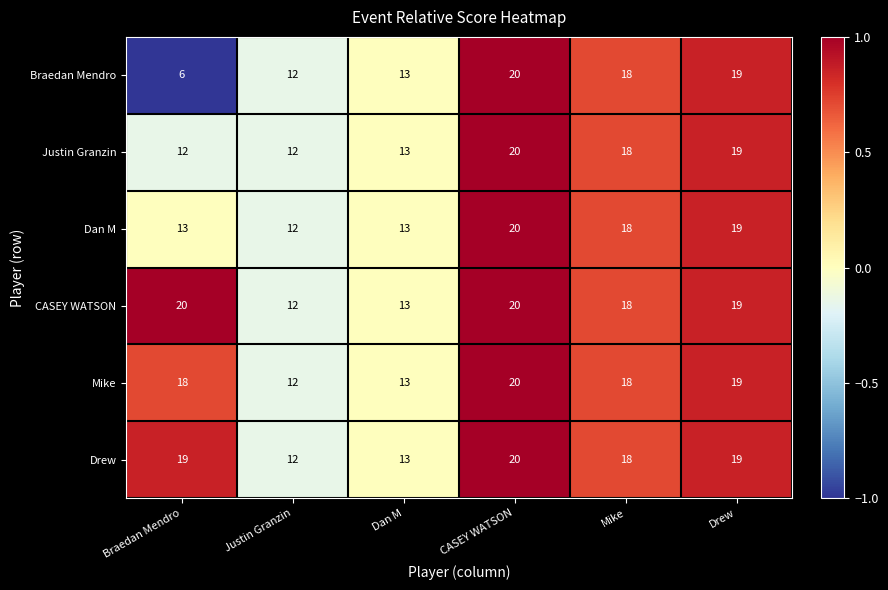

At how many categories does at least one series exceed 9?

6